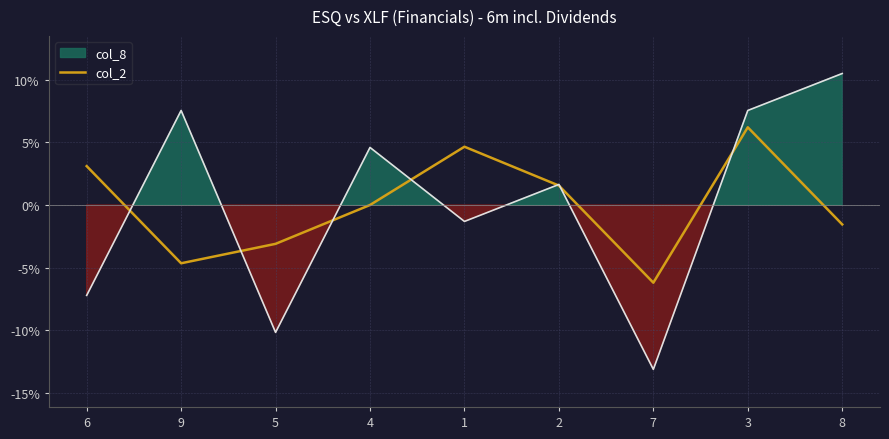

Rank the categories by col_2 value from lowest to highest.

7, 9, 5, 8, 4, 2, 6, 1, 3